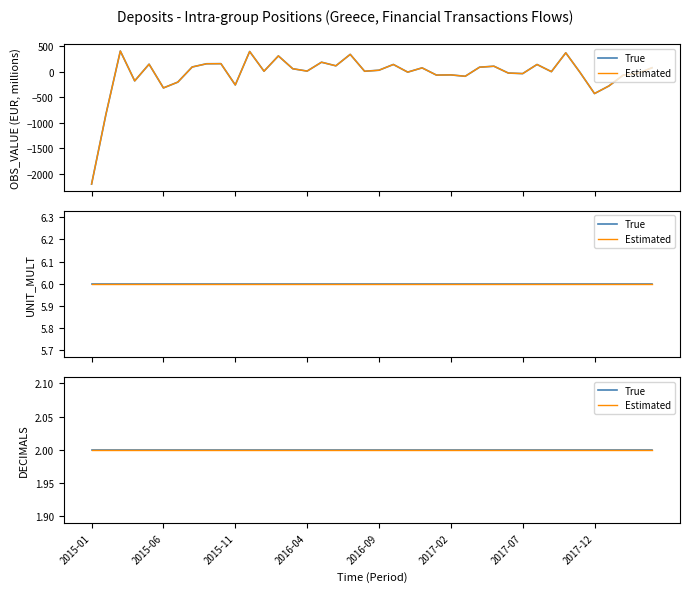

At which label is UNIT_MULT closest to 6?

2015-01